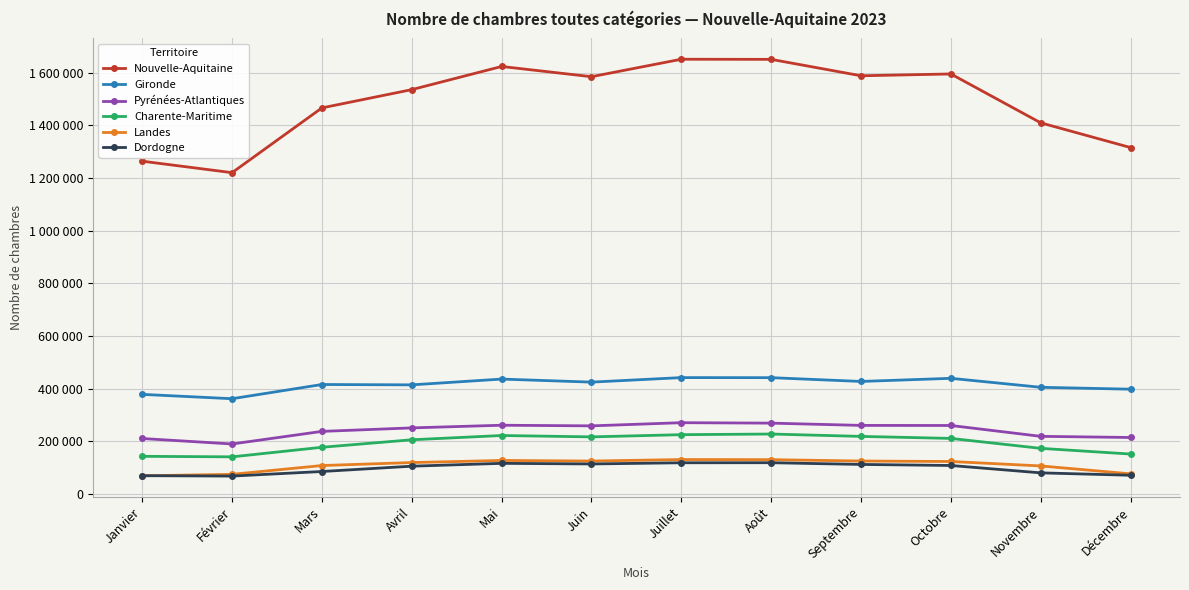

At which category does the chart reach its minimum across all series?

Février